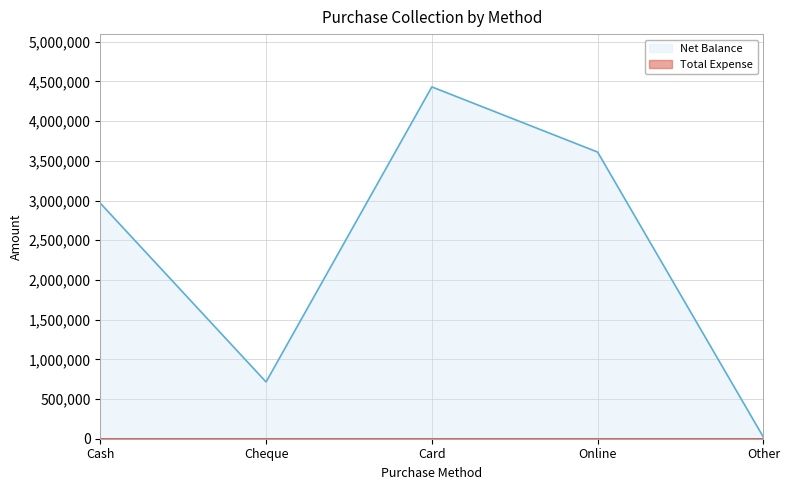

Where does the data first go above 2966899?

Card